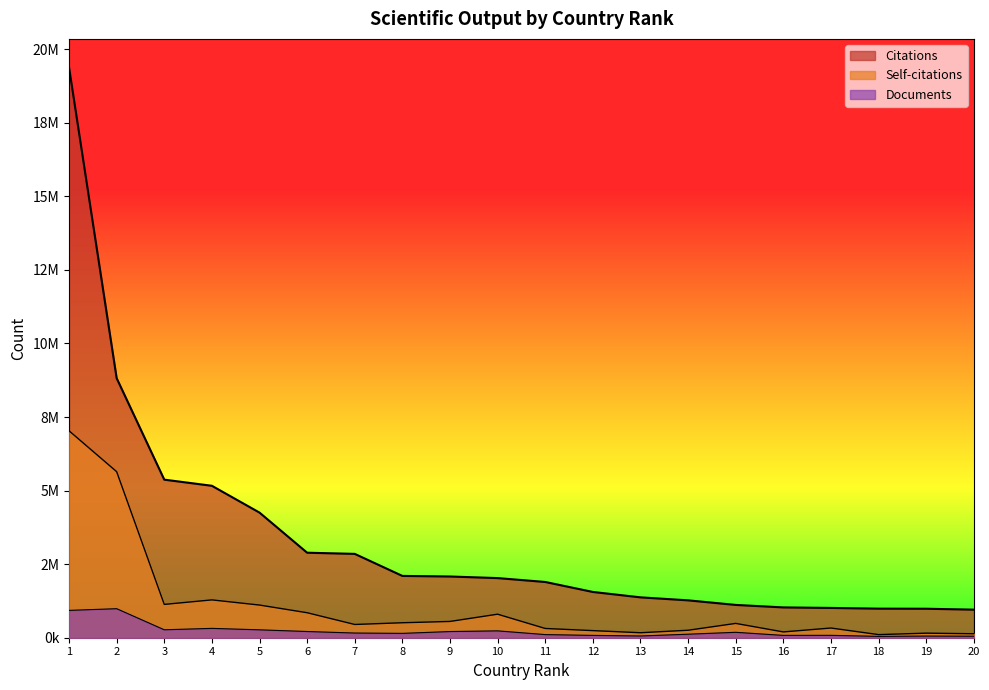

Reading left to right, what are all the values shown in this chart?

Citations: 19381292	8820288	5371739	5163351	4252099	2889059	2849134	2100265	2080412	2026568	1894452	1555155	1371889	1270245	1114568	1029959	1012240	987814	985035	953847
Self-citations: 7032506	5643150	1132331	1285618	1110086	849358	450205	508770	553235	799328	314476	241381	169549	253960	486437	197126	329597	105536	154999	135377
Documents: 928858	986873	269837	317694	268377	210929	159190	147895	209682	233045	106424	78769	58936	119366	184027	79009	80704	45919	55861	51569